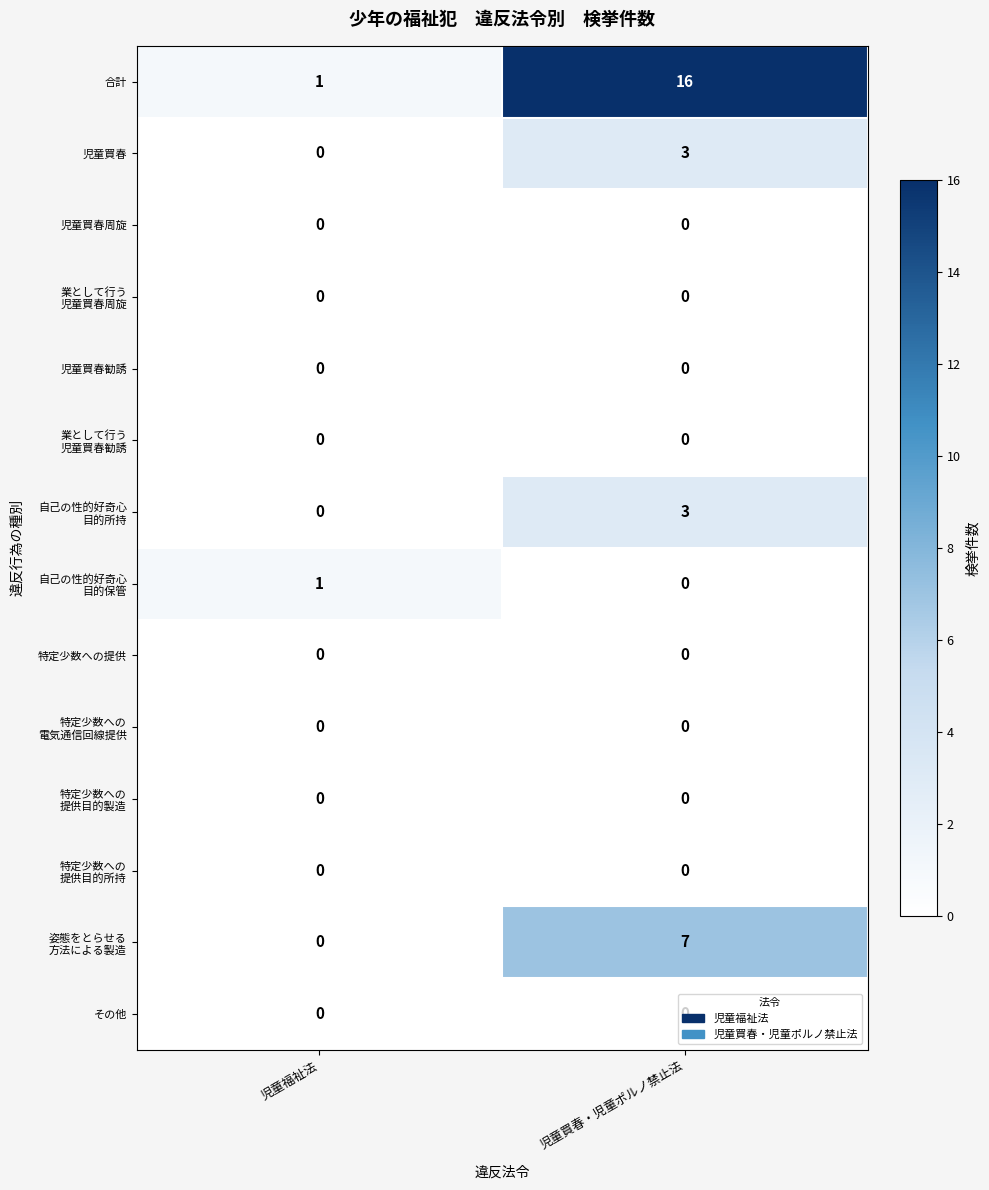

Which label corresponds to the largest value in the chart?

児童買春・児童ポルノ禁止法